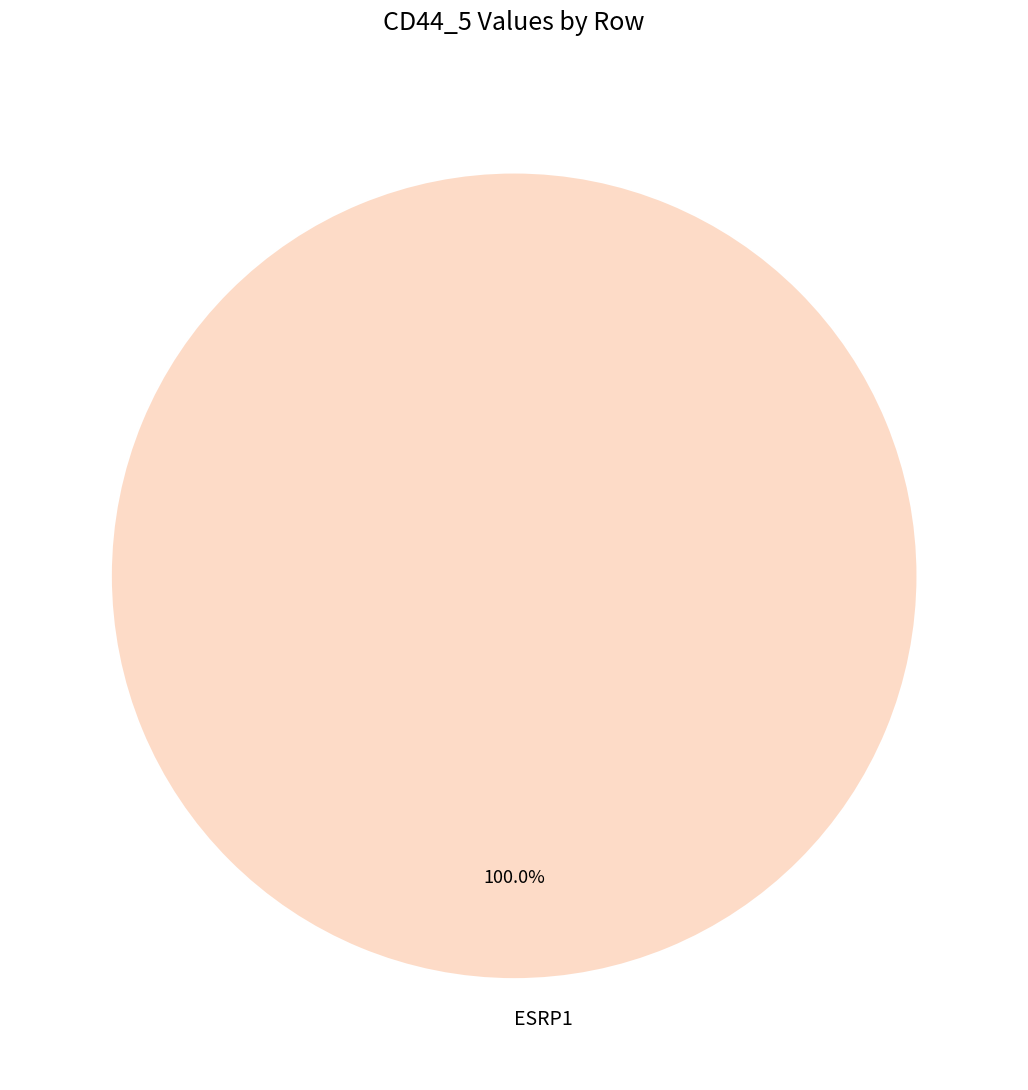

What is the majority slice?

ESRP1